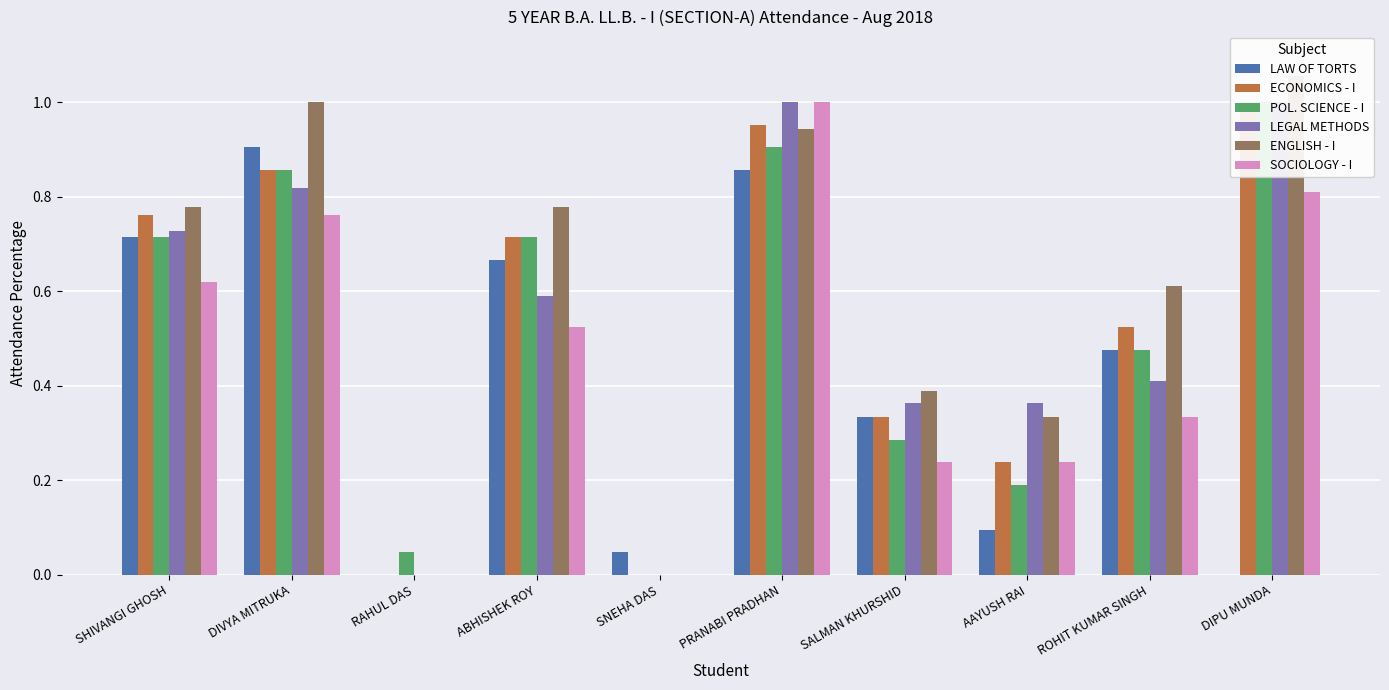

What position from the left is SHIVANGI GHOSH?

1